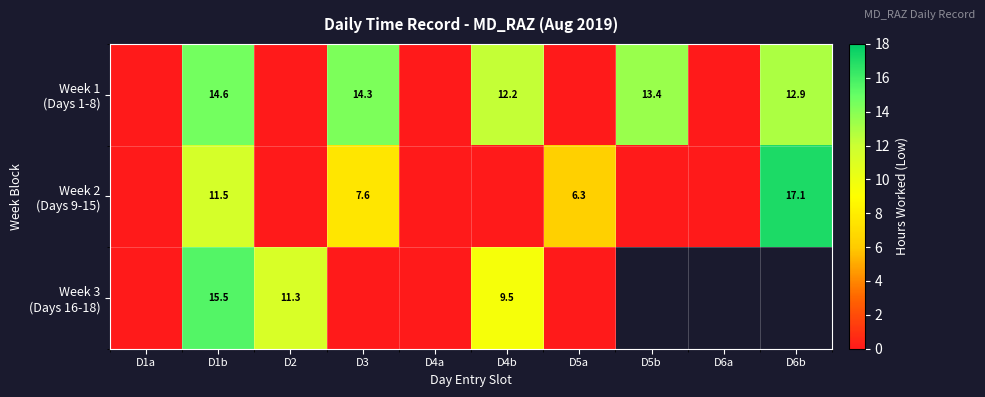

What is the sum of the Week 1 (Days 1-8) values at D6a and D3?

14.3